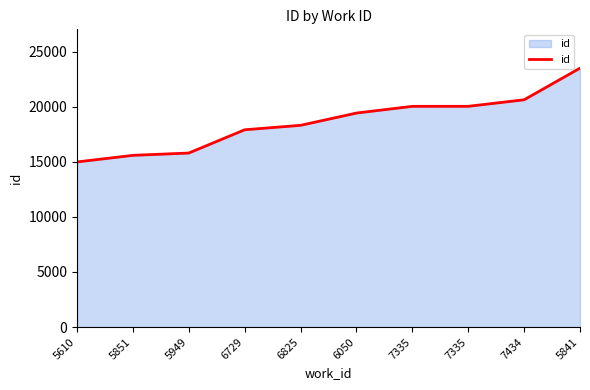

Does the chart have visible grid lines?

No